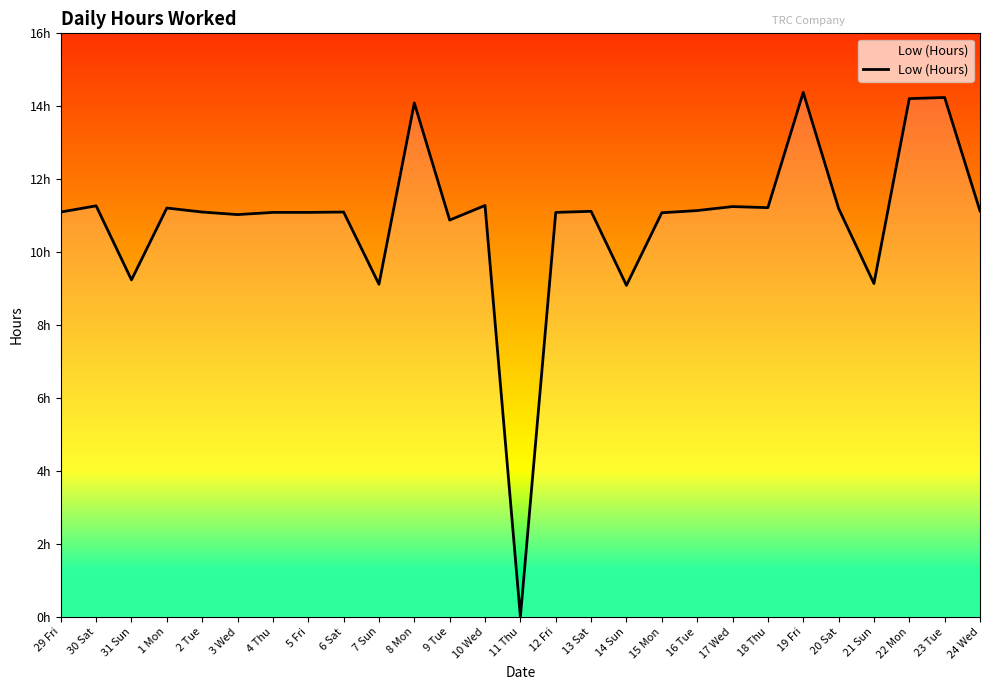

What position from the right is 20 Sat?

5